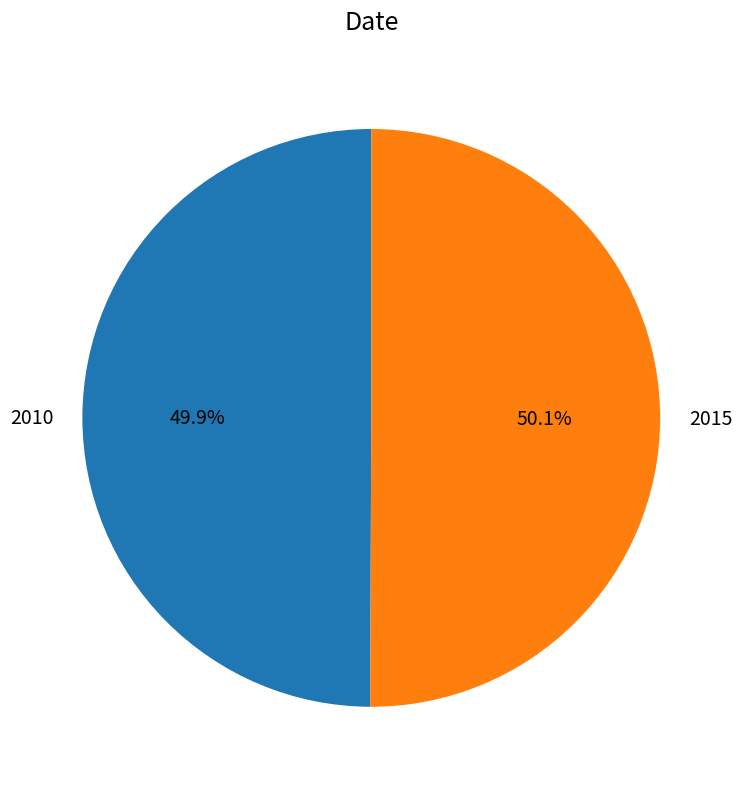

What is the ratio of the value at 2010 to the value at 2015?

1.0